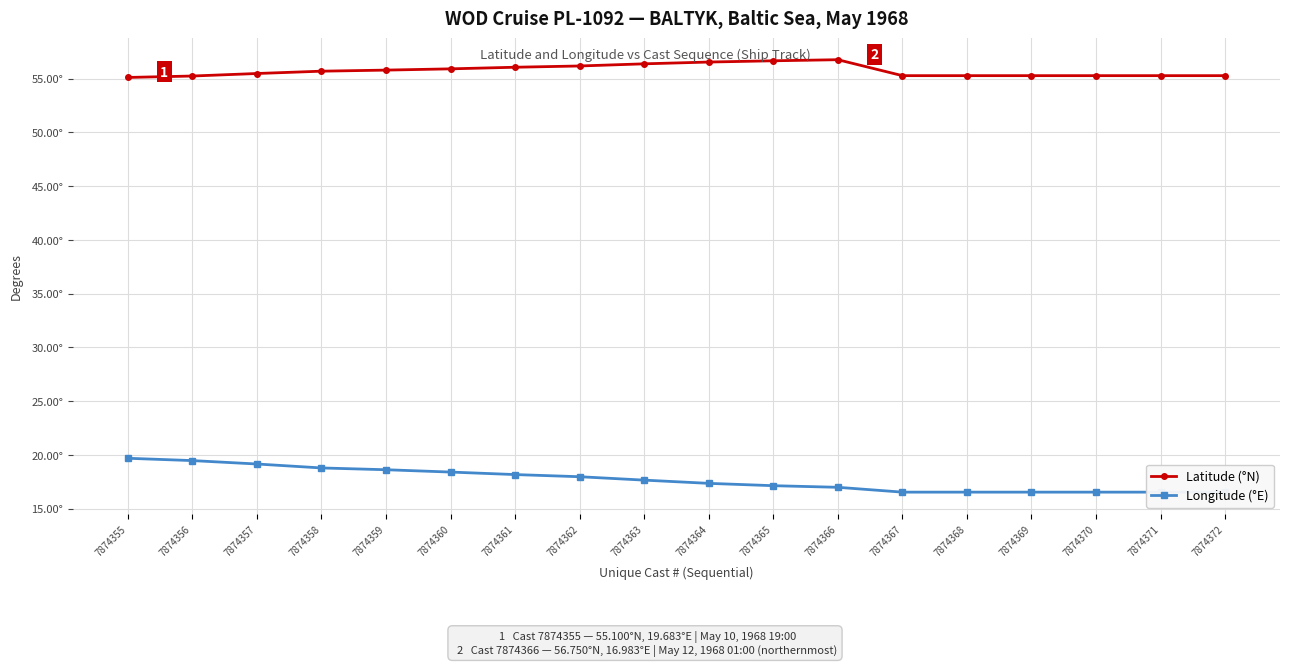

Which has a higher value, 7874355 or 7874364?

7874364